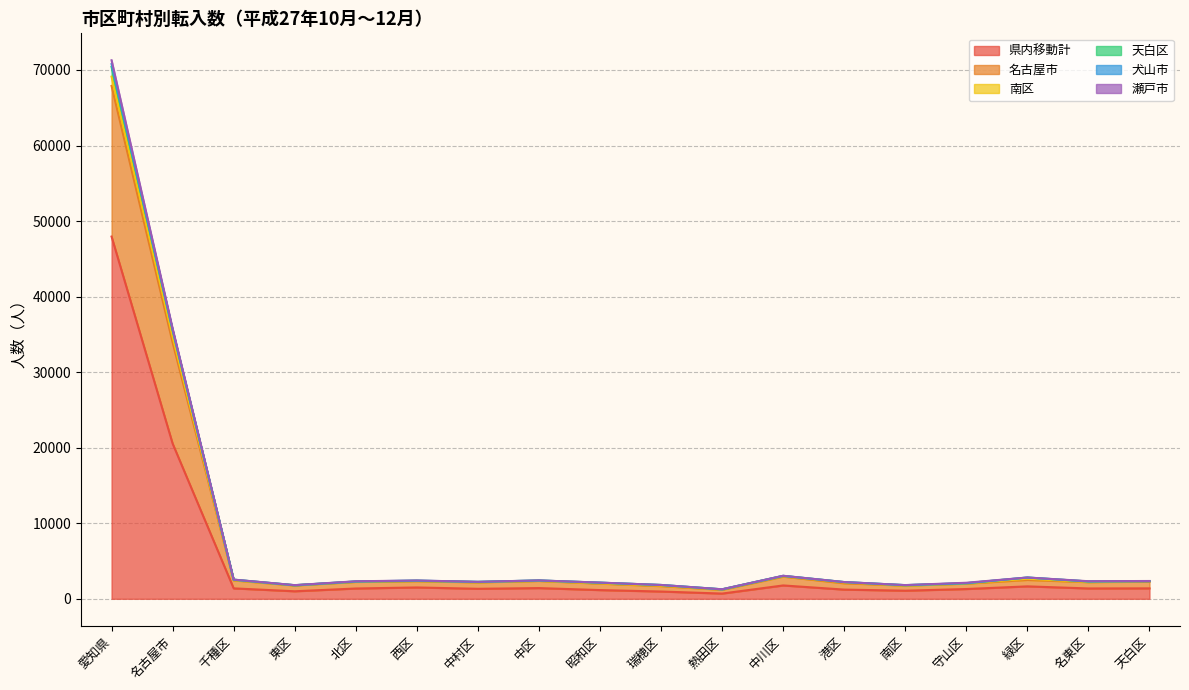

What is the maximum value for 県内移動計?

47949